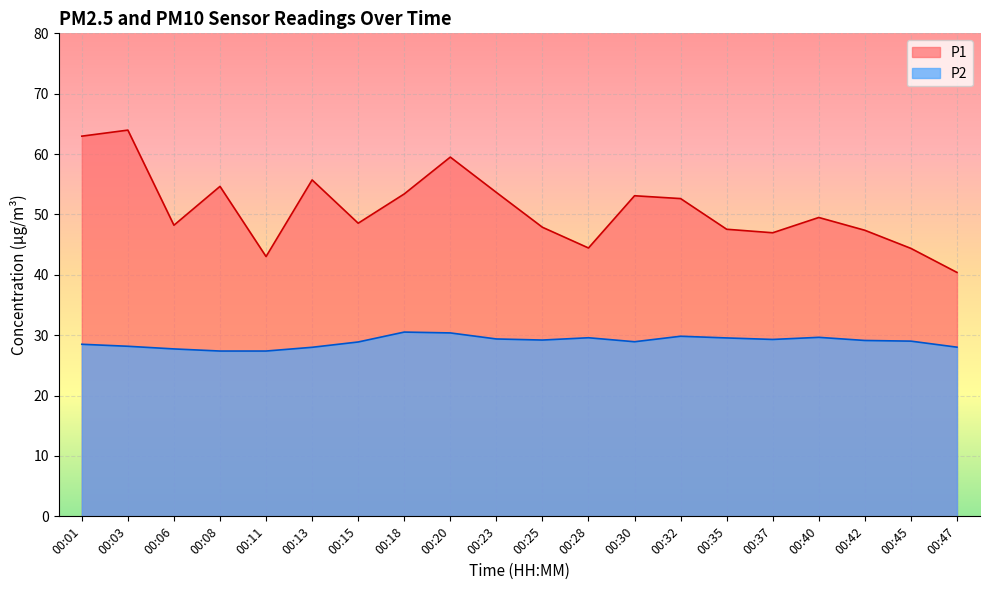

Where is the first local maximum for P2?

00:18